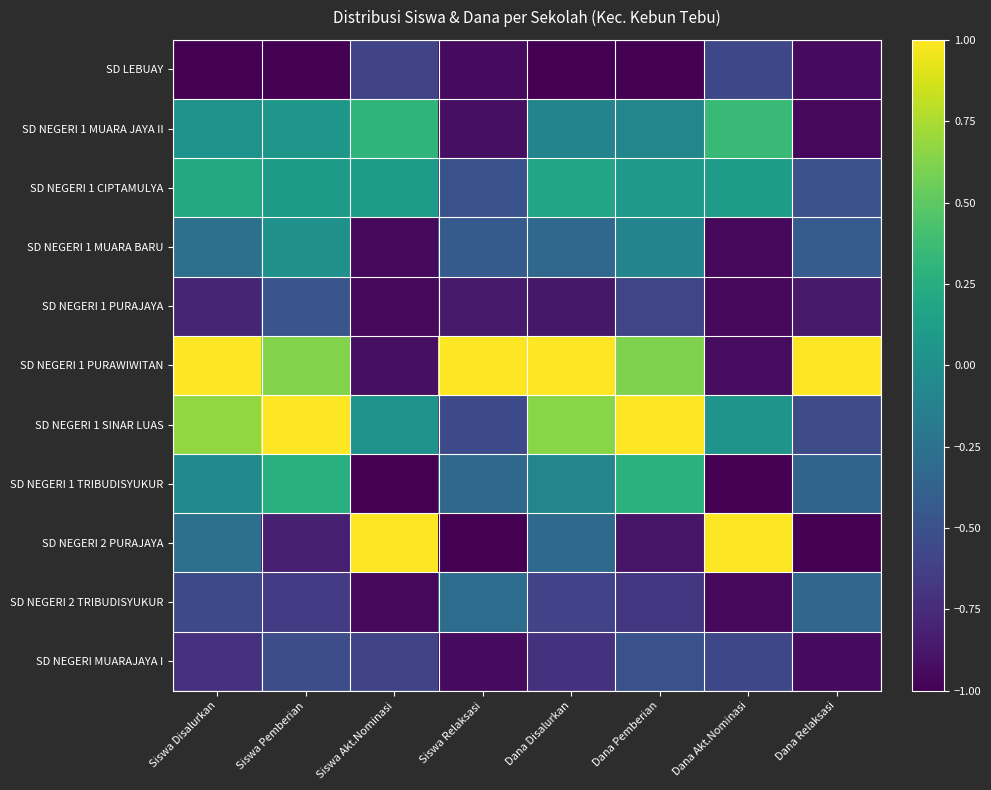

Reading left to right, extract all data points from this chart.

SD LEBUAY: Siswa Disalurkan=-1.0	Siswa Pemberian=-1.0	Siswa Akt.Nominasi=-0.6	Siswa Relaksasi=-0.9	Dana Disalurkan=-1.0	Dana Pemberian=-1.0	Dana Akt.Nominasi=-0.6	Dana Relaksasi=-0.9
SD NEGERI 1 MUARA JAYA II: Siswa Disalurkan=0.0	Siswa Pemberian=0.1	Siswa Akt.Nominasi=0.3	Siswa Relaksasi=-0.9	Dana Disalurkan=-0.1	Dana Pemberian=-0.1	Dana Akt.Nominasi=0.4	Dana Relaksasi=-1.0
SD NEGERI 1 CIPTAMULYA: Siswa Disalurkan=0.2	Siswa Pemberian=0.1	Siswa Akt.Nominasi=0.1	Siswa Relaksasi=-0.5	Dana Disalurkan=0.2	Dana Pemberian=0.1	Dana Akt.Nominasi=0.1	Dana Relaksasi=-0.5
SD NEGERI 1 MUARA BARU: Siswa Disalurkan=-0.3	Siswa Pemberian=0.0	Siswa Akt.Nominasi=-1.0	Siswa Relaksasi=-0.4	Dana Disalurkan=-0.3	Dana Pemberian=-0.1	Dana Akt.Nominasi=-1.0	Dana Relaksasi=-0.4
SD NEGERI 1 PURAJAYA: Siswa Disalurkan=-0.8	Siswa Pemberian=-0.5	Siswa Akt.Nominasi=-1.0	Siswa Relaksasi=-0.9	Dana Disalurkan=-0.9	Dana Pemberian=-0.6	Dana Akt.Nominasi=-1.0	Dana Relaksasi=-0.9
SD NEGERI 1 PURAWIWITAN: Siswa Disalurkan=1.0	Siswa Pemberian=0.6	Siswa Akt.Nominasi=-0.9	Siswa Relaksasi=1.0	Dana Disalurkan=1.0	Dana Pemberian=0.6	Dana Akt.Nominasi=-0.9	Dana Relaksasi=1.0
SD NEGERI 1 SINAR LUAS: Siswa Disalurkan=0.7	Siswa Pemberian=1.0	Siswa Akt.Nominasi=0.0	Siswa Relaksasi=-0.5	Dana Disalurkan=0.6	Dana Pemberian=1.0	Dana Akt.Nominasi=0.0	Dana Relaksasi=-0.5
SD NEGERI 1 TRIBUDISYUKUR: Siswa Disalurkan=-0.1	Siswa Pemberian=0.3	Siswa Akt.Nominasi=-1.0	Siswa Relaksasi=-0.3	Dana Disalurkan=-0.1	Dana Pemberian=0.3	Dana Akt.Nominasi=-1.0	Dana Relaksasi=-0.4
SD NEGERI 2 PURAJAYA: Siswa Disalurkan=-0.3	Siswa Pemberian=-0.8	Siswa Akt.Nominasi=1.0	Siswa Relaksasi=-1.0	Dana Disalurkan=-0.3	Dana Pemberian=-0.9	Dana Akt.Nominasi=1.0	Dana Relaksasi=-1.0
SD NEGERI 2 TRIBUDISYUKUR: Siswa Disalurkan=-0.6	Siswa Pemberian=-0.6	Siswa Akt.Nominasi=-1.0	Siswa Relaksasi=-0.3	Dana Disalurkan=-0.6	Dana Pemberian=-0.7	Dana Akt.Nominasi=-1.0	Dana Relaksasi=-0.3
SD NEGERI MUARAJAYA I: Siswa Disalurkan=-0.7	Siswa Pemberian=-0.5	Siswa Akt.Nominasi=-0.6	Siswa Relaksasi=-0.9	Dana Disalurkan=-0.7	Dana Pemberian=-0.5	Dana Akt.Nominasi=-0.6	Dana Relaksasi=-0.9